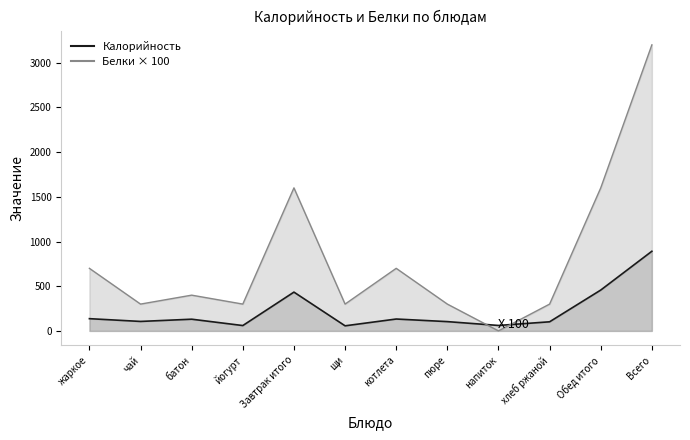

What is the value of the Калорийность point at the 11th from the left?

457